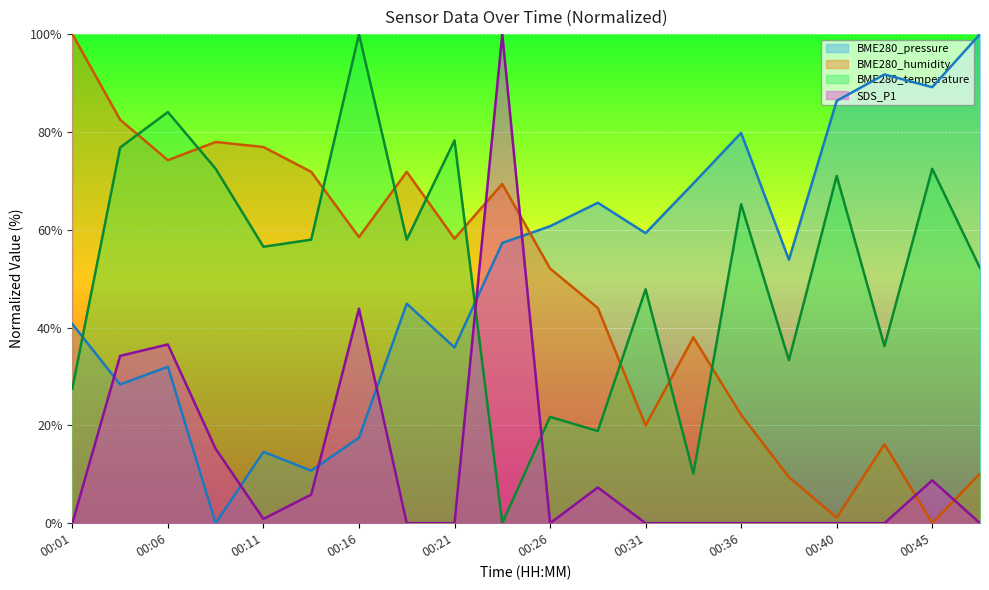

How many series are shown in this chart?

4